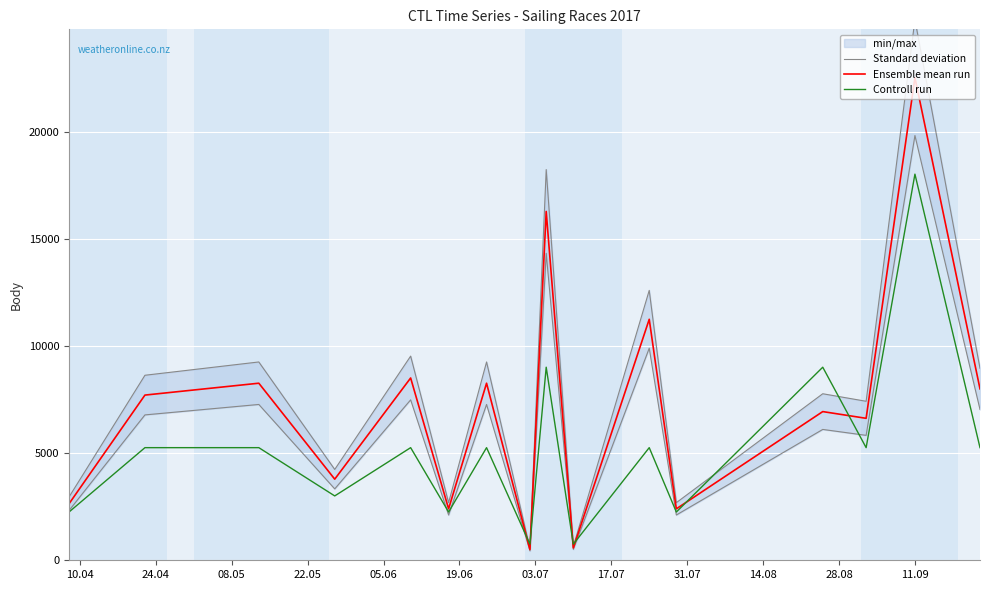

At how many categories does at least one series exceed 12323?

2